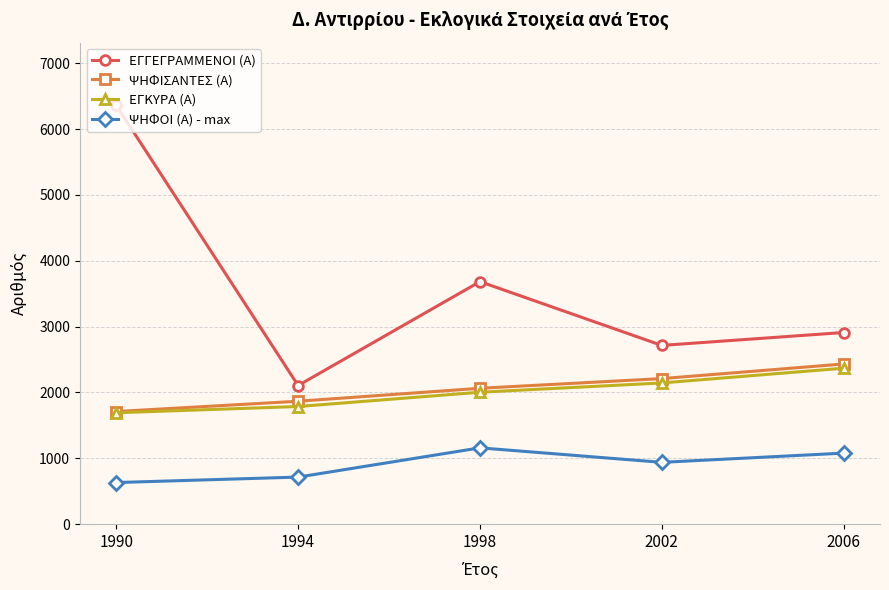

Reading left to right, list all the values displayed in this chart.

ΕΓΓΕΓΡΑΜΜΕΝΟΙ (Α): 1990=6360	1994=2105	1998=3683	2002=2714	2006=2910
ΨΗΦΙΣΑΝΤΕΣ (Α): 1990=1710	1994=1866	1998=2063	2002=2210	2006=2432
ΕΓΚΥΡΑ (Α): 1990=1691	1994=1786	1998=2003	2002=2144	2006=2368
ΨΗΦΟΙ (Α) - max: 1990=631	1994=714	1998=1158	2002=938	2006=1078